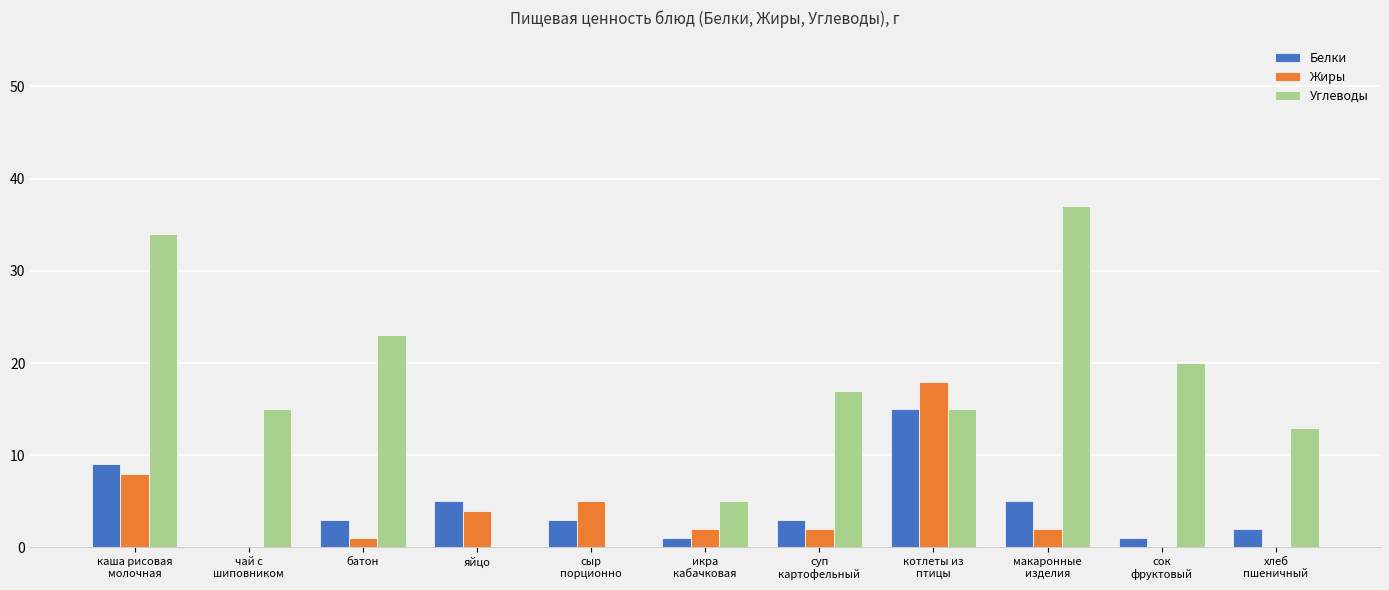

Which series has the largest total across all categories?

Углеводы